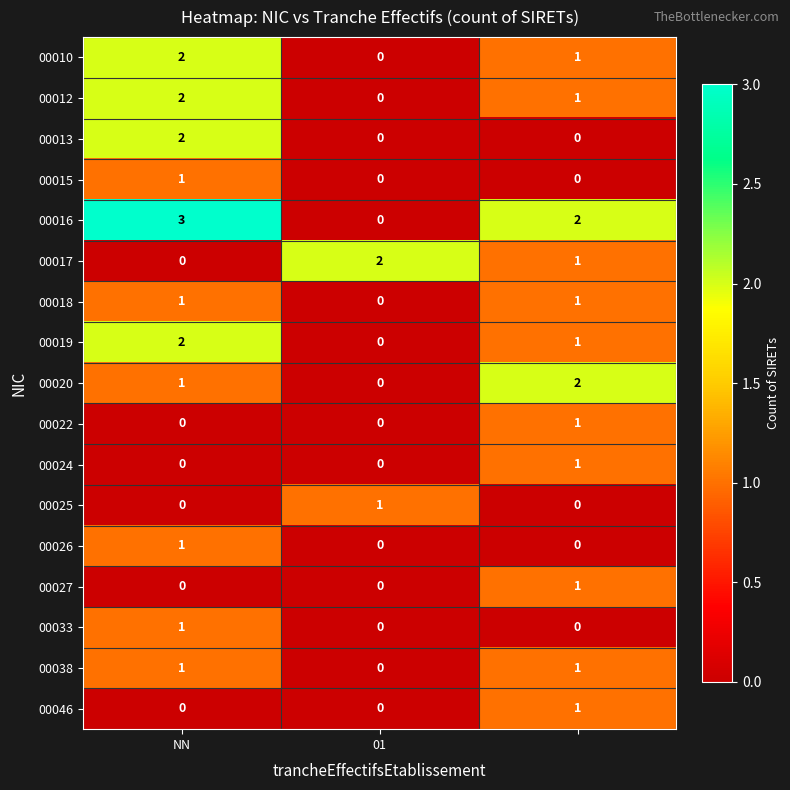

What is the sum of all 00020 values?

3